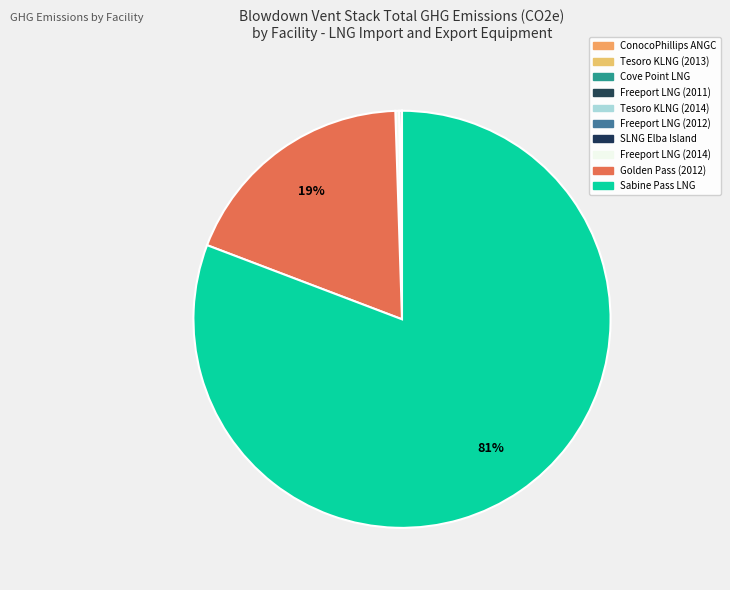

What is the majority slice?

SABINE PASS LNG TERMINAL